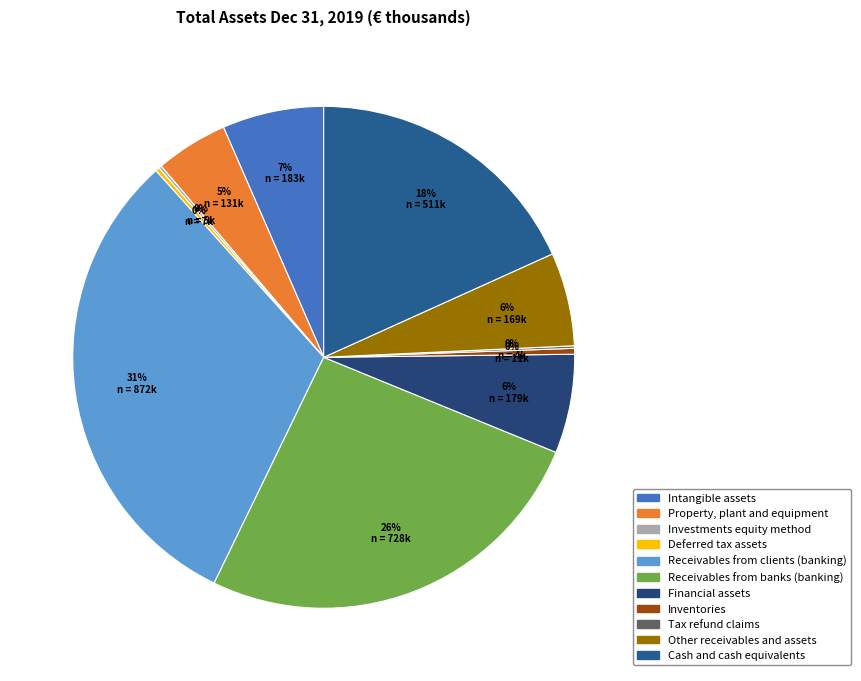

What percentage is the Receivables from banks (banking) slice, to the nearest percent?

26%